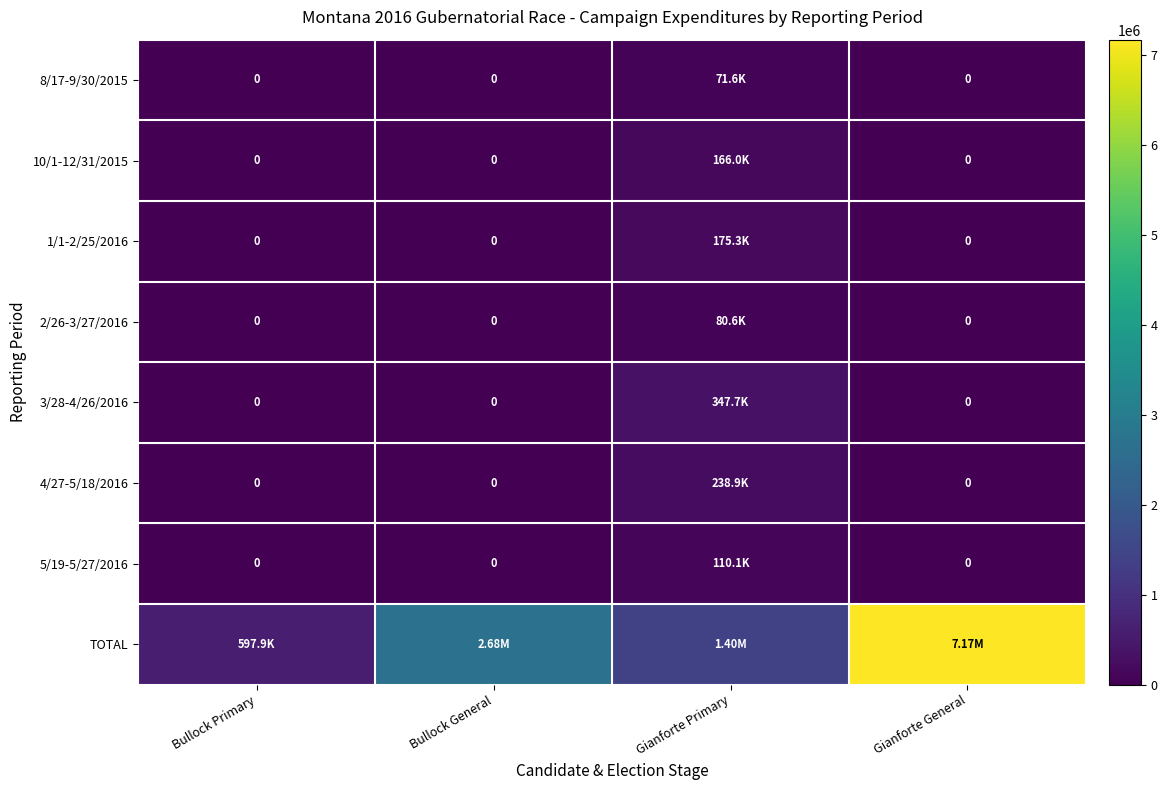

What is the sum of all 2/26-3/27/2016 values?

80574.3